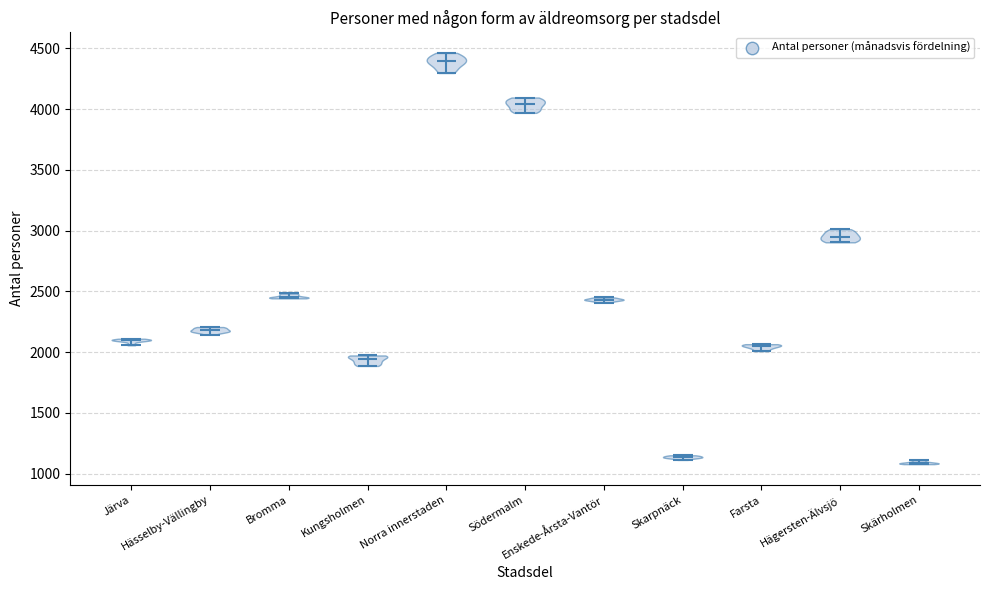

Reading left to right, read every violin against the y-axis: where its median line is, and the lowest and highest points it reaches. The values are not printed on the chart, so give them approximately, as read against the axis.

Järva: median line 2100, lowest point 2050, highest point 2100
Hässelby-Vällingby: median line 2200, lowest point 2150, highest point 2200
Bromma: median line 2450, lowest point 2450, highest point 2500
Kungsholmen: median line 1950, lowest point 1900, highest point 1950
Norra innerstaden: median line 4400, lowest point 4300, highest point 4450
Södermalm: median line 4050, lowest point 3950, highest point 4100
Enskede-Årsta-Vantör: median line 2450, lowest point 2400, highest point 2450
Skarpnäck: median line 1150, lowest point 1100, highest point 1150
Farsta: median line 2050, lowest point 2000, highest point 2050
Hägersten-Älvsjö: median line 2950, lowest point 2900, highest point 3000
Skärholmen: median line 1100, lowest point 1100, highest point 1100